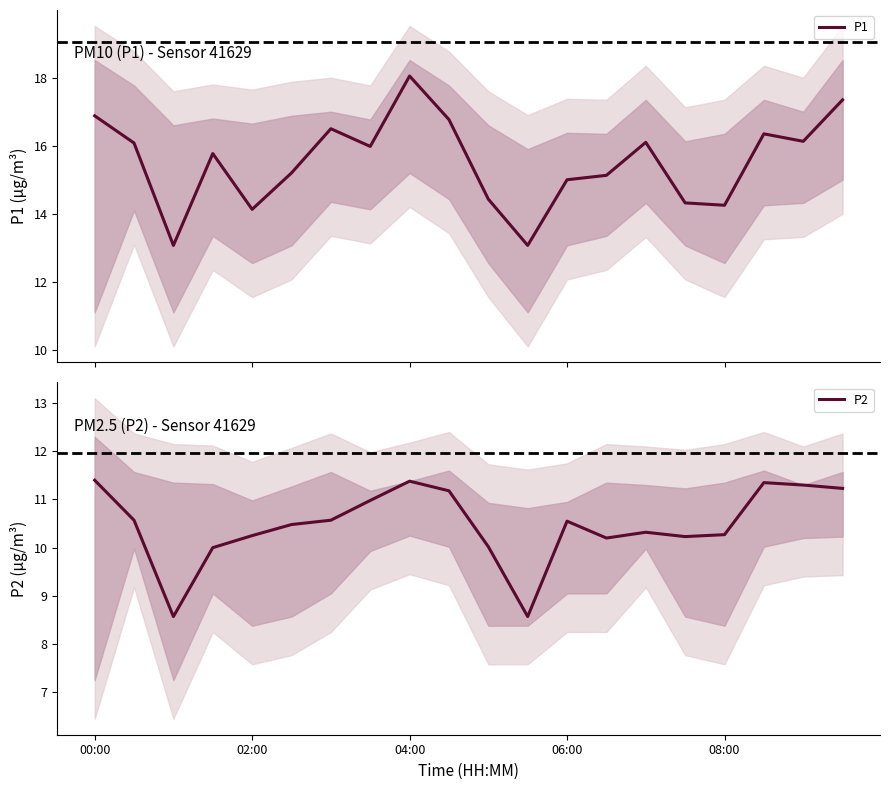

What is the minimum value for P1?

13.1